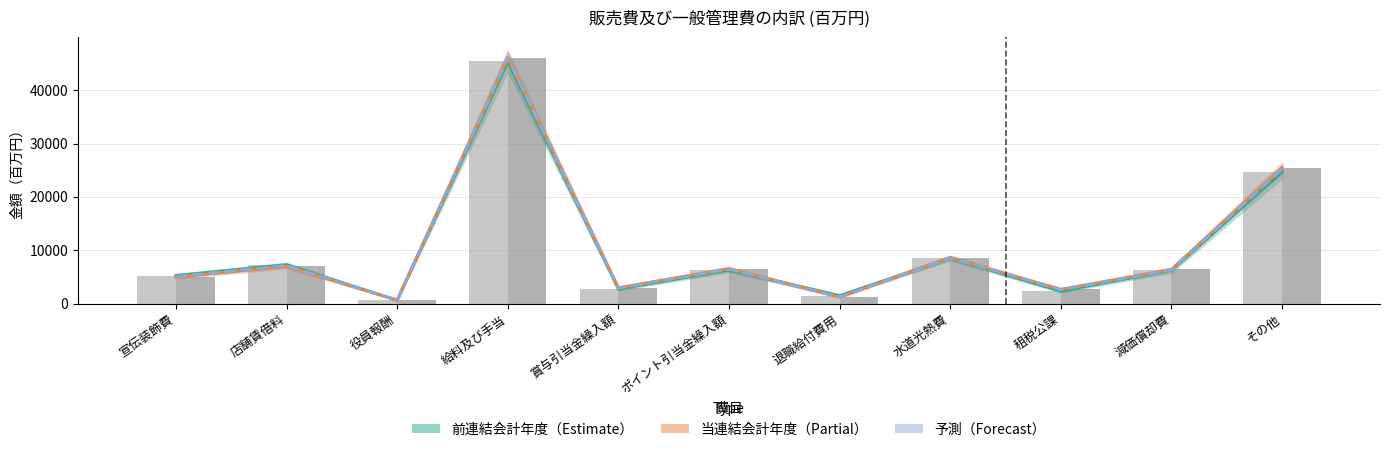

The 予測 series shows 4805 at 賞与引当金繰入額. True or false?

False